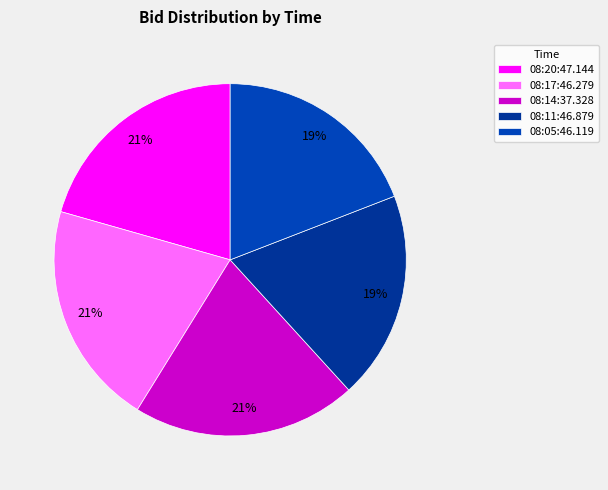

To the nearest percent, what is the average slice percentage?

20%